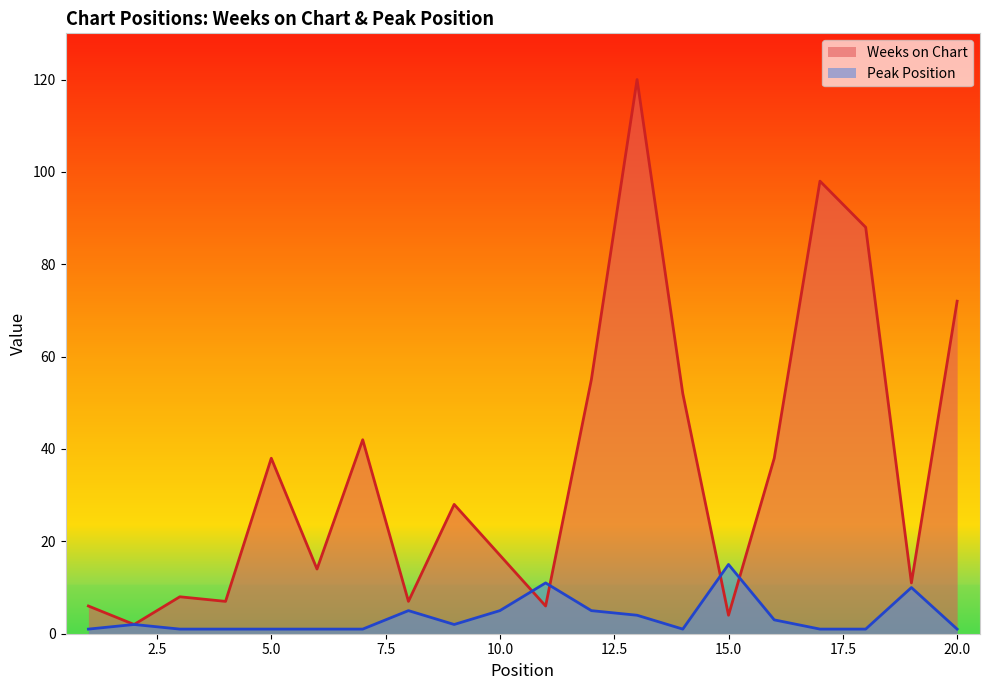

At how many categories does at least one series exceed 31?

9